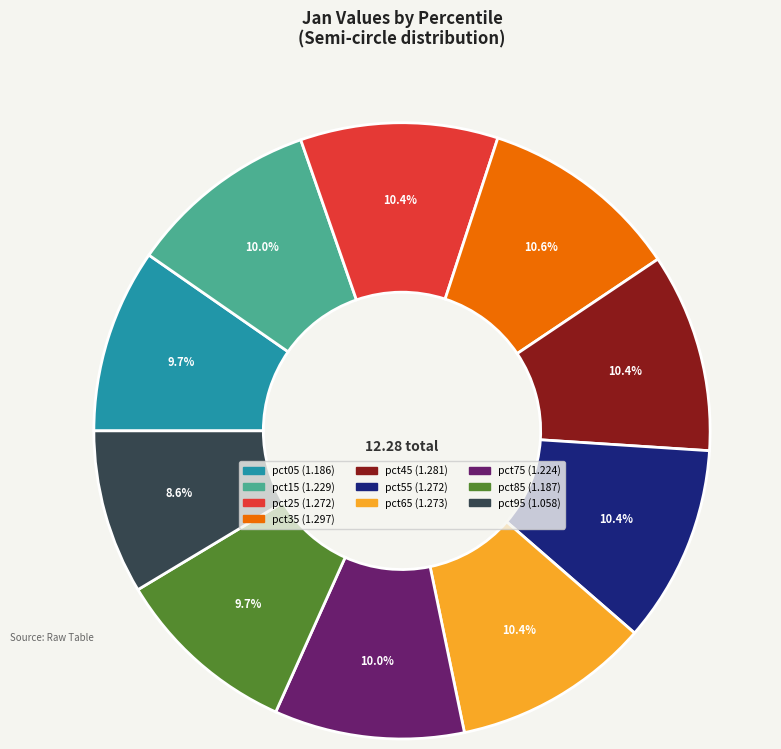

To the nearest percent, what percentage of the pie is pct65?

10%